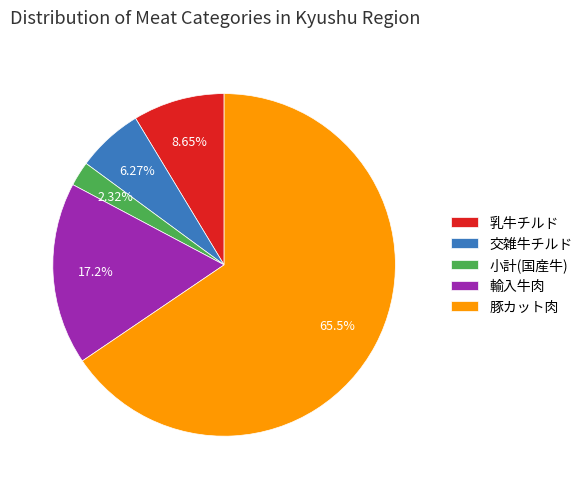

Combined, do 交雑牛チルド and 乳牛チルド account for over 50%?

No